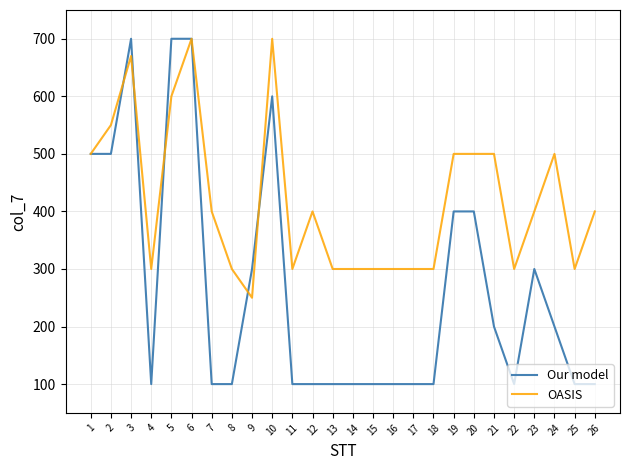

Is this an area chart (filled region under the line)?

No